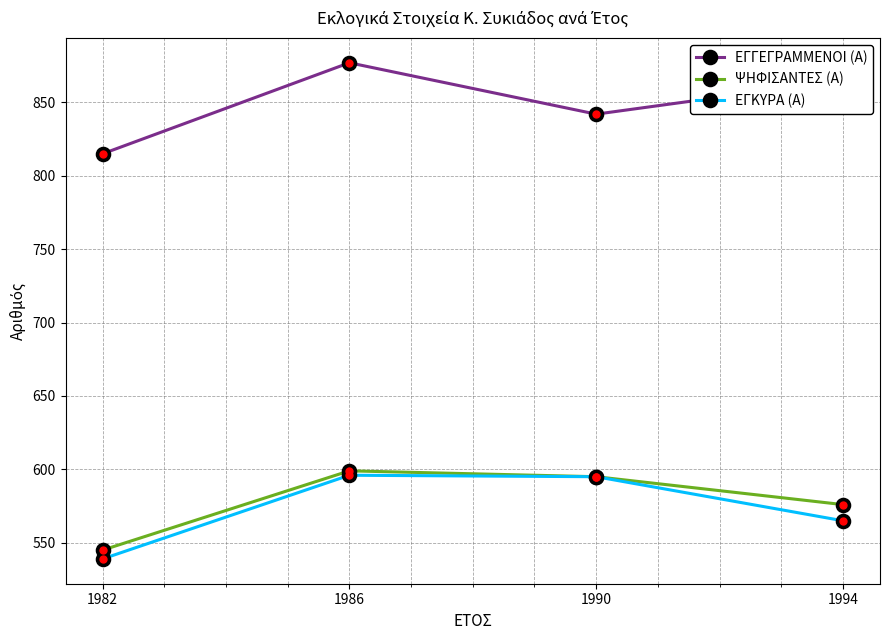

Between 1986 and 1990, which series saw the biggest shift?

ΕΓΓΕΓΡΑΜΜΕΝΟΙ (Α)